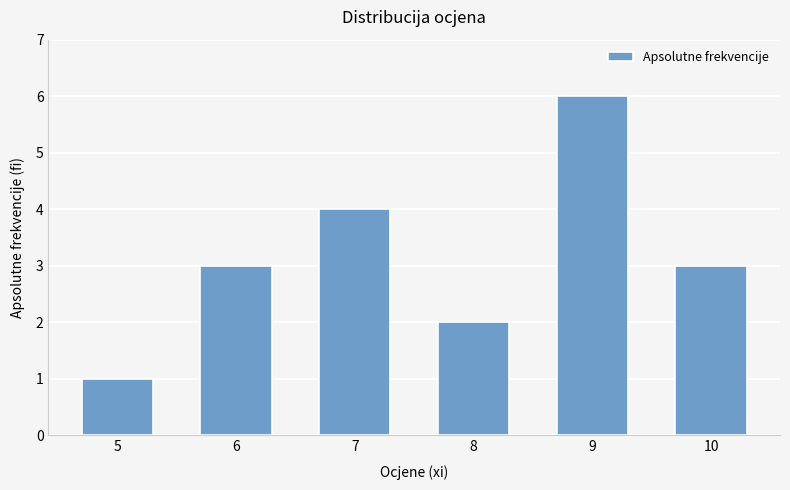

What is the difference between the maximum and minimum values?

5